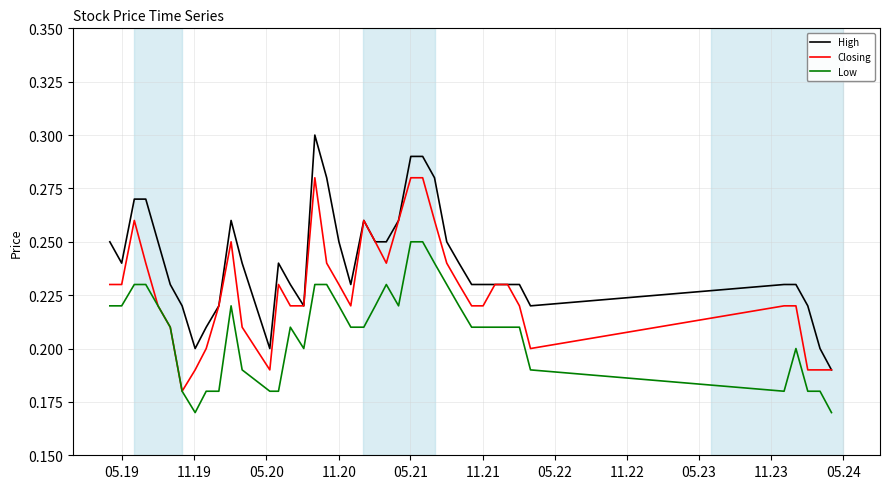

What are all the series names shown in the legend?

High, Closing, Low